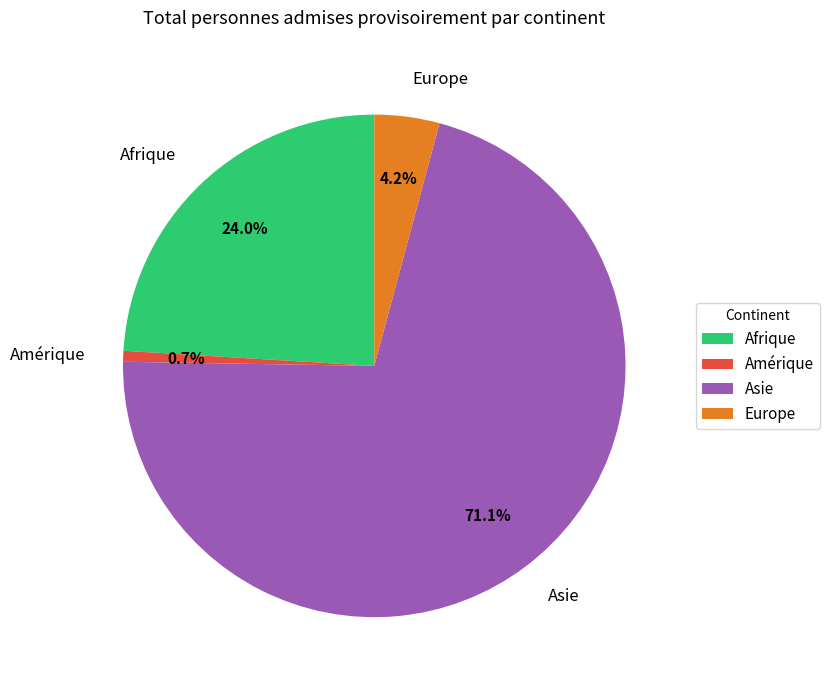

How many segments does this pie chart have?

4